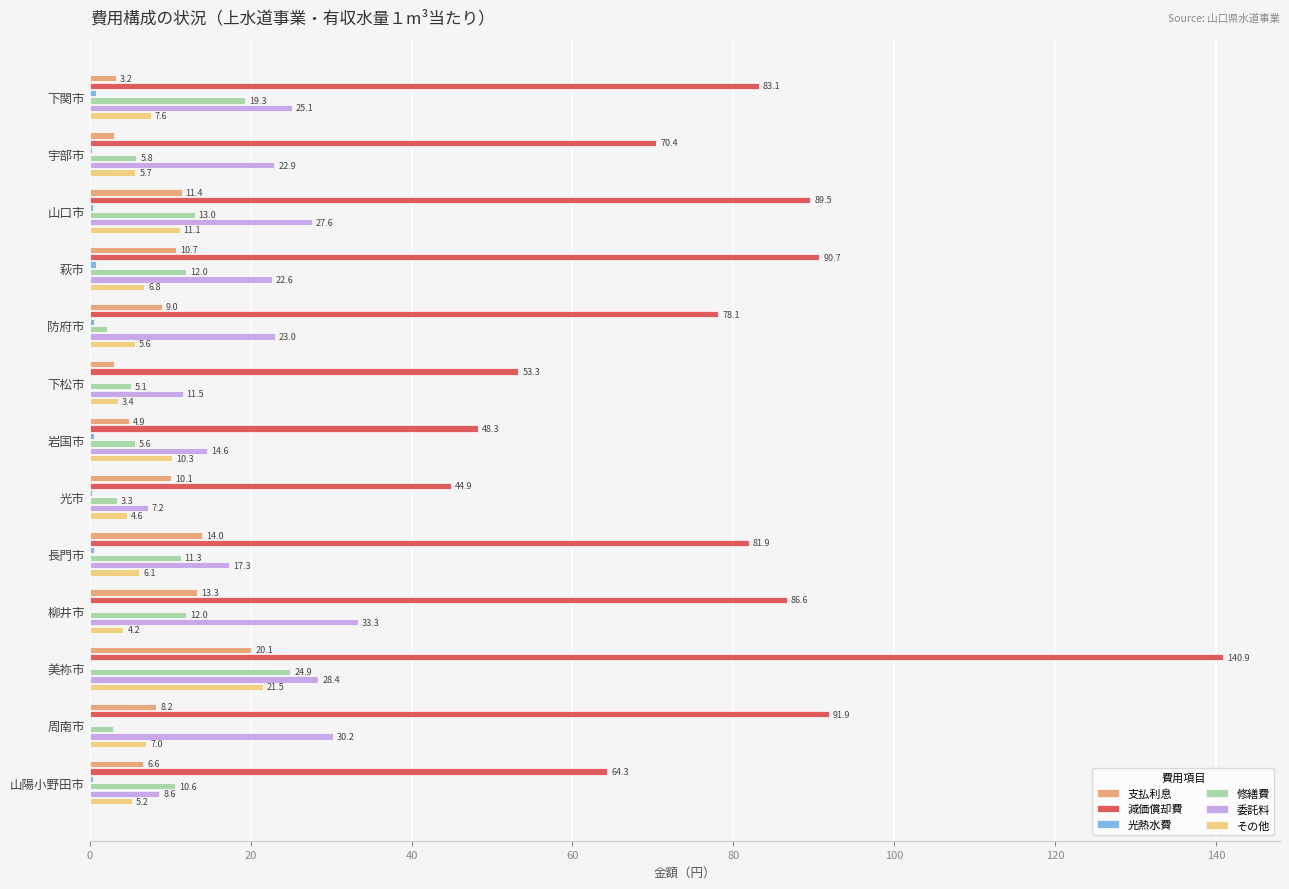

Which series has the widest spread of values?

減価償却費